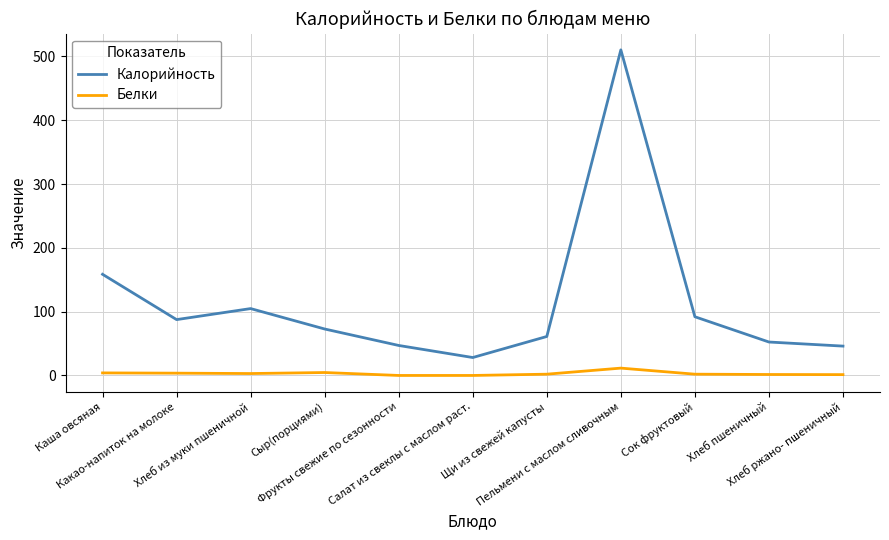

Which series has the widest spread of values?

Калорийность